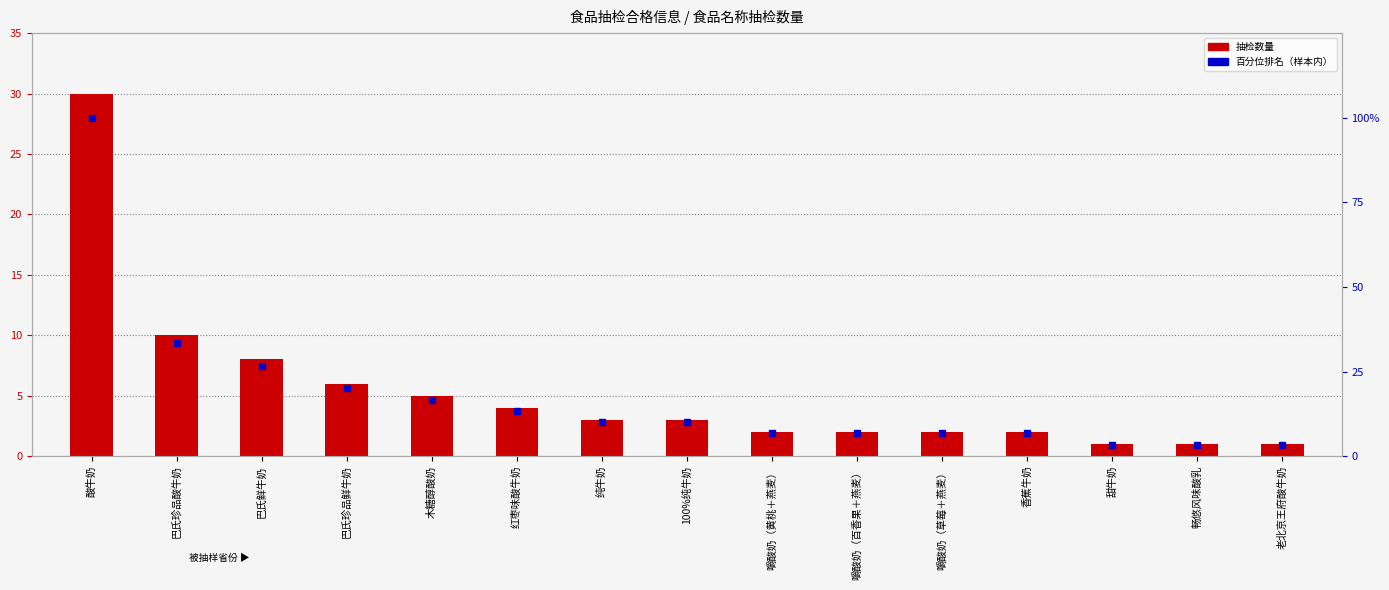

True or false: 百分位排名（样本内） has a value of 10.8 at 嚼酸奶（草莓＋燕麦）.

False